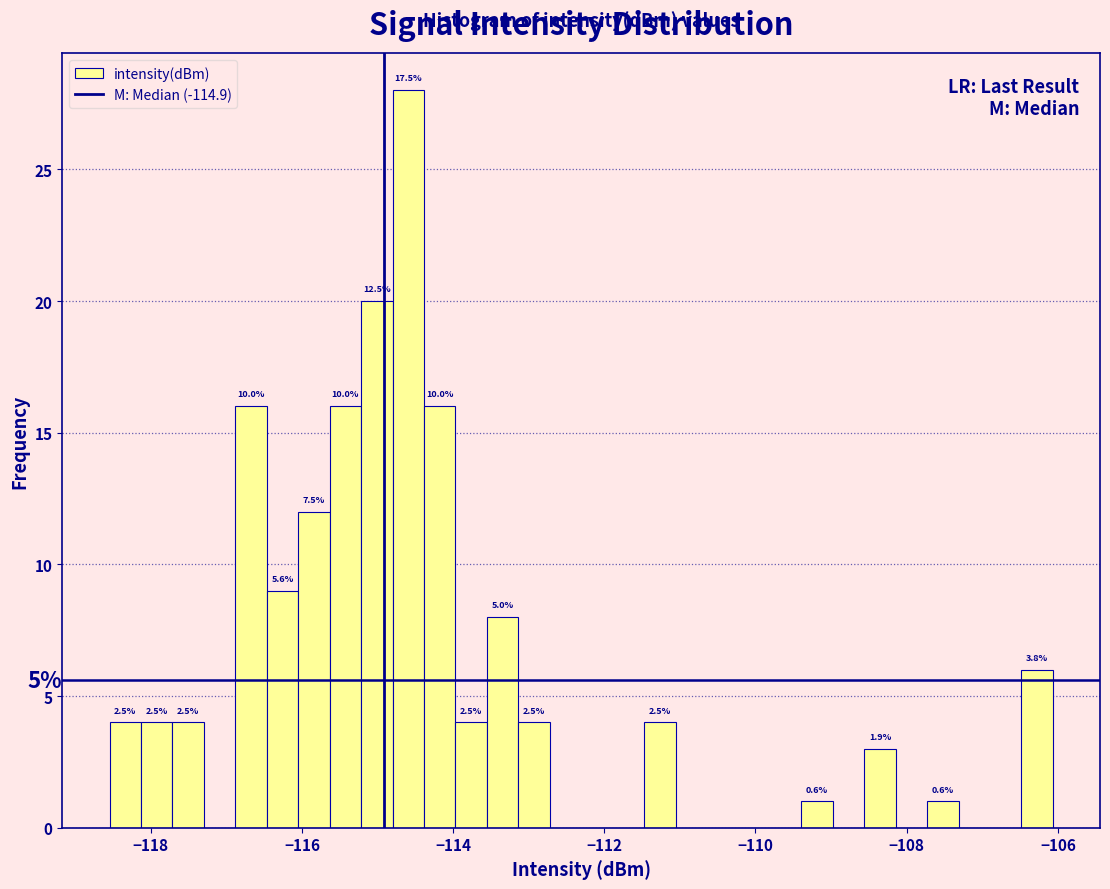

Around what value on the x-axis is the tallest bar? Give the approximate position of its centre, as read against the axis.

-114.6